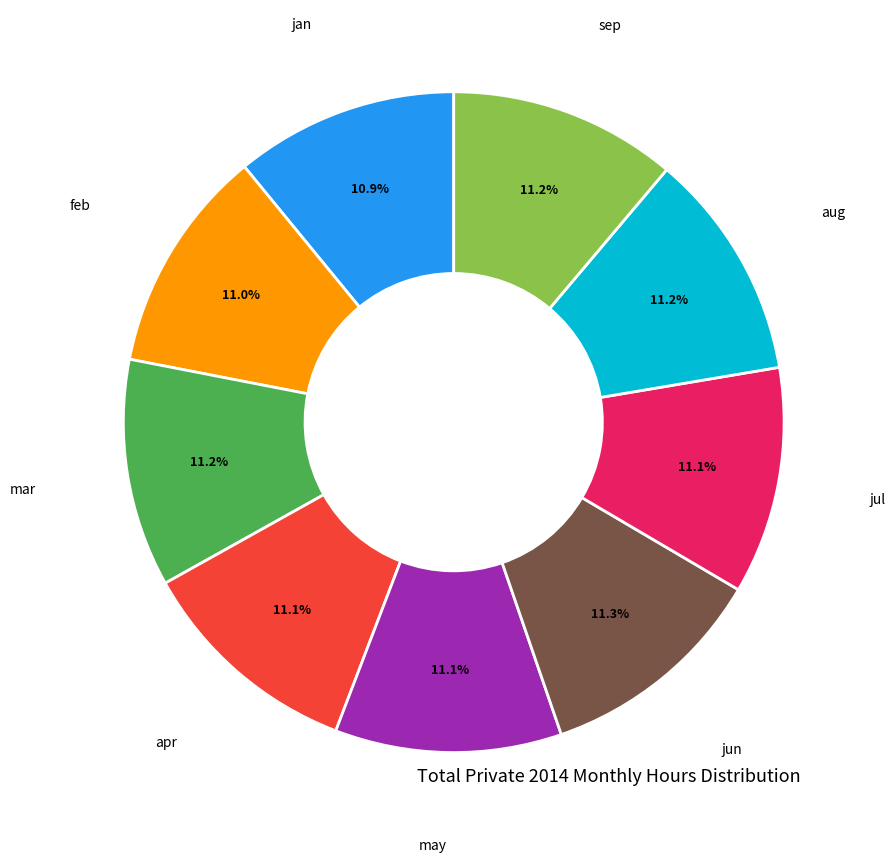

What portion of the pie excludes mar?

88.8%